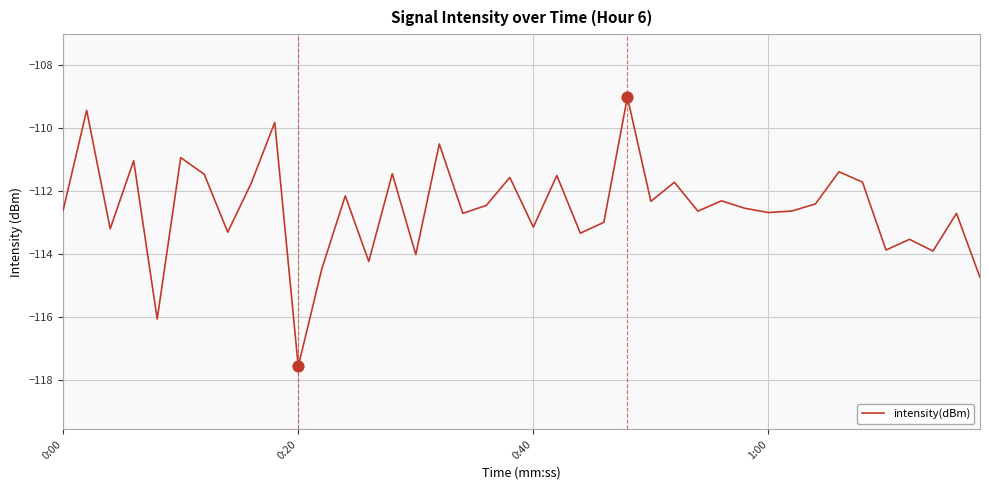

What is the greatest value displayed?

-109.0